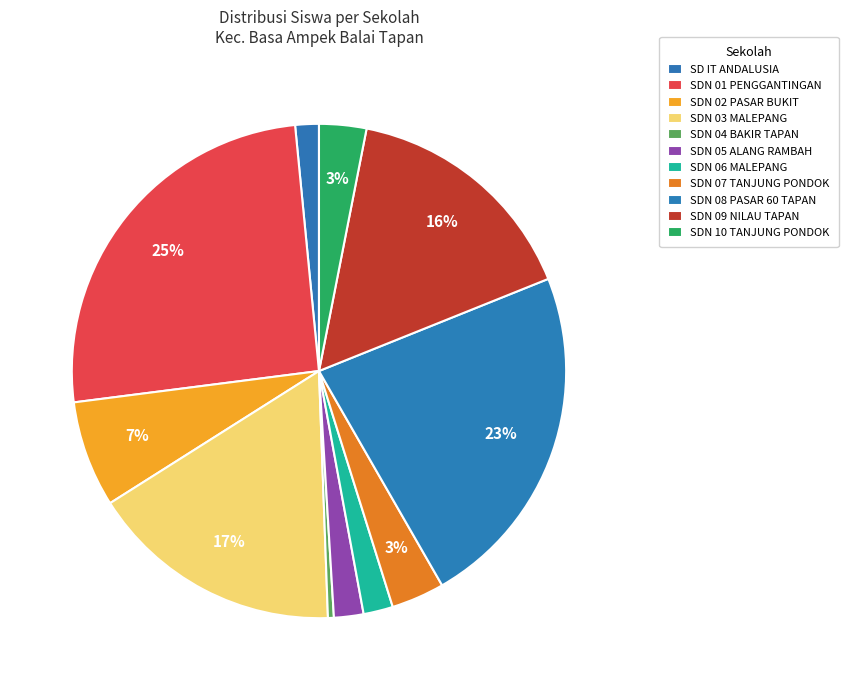

Count the number of slices in the pie.

11